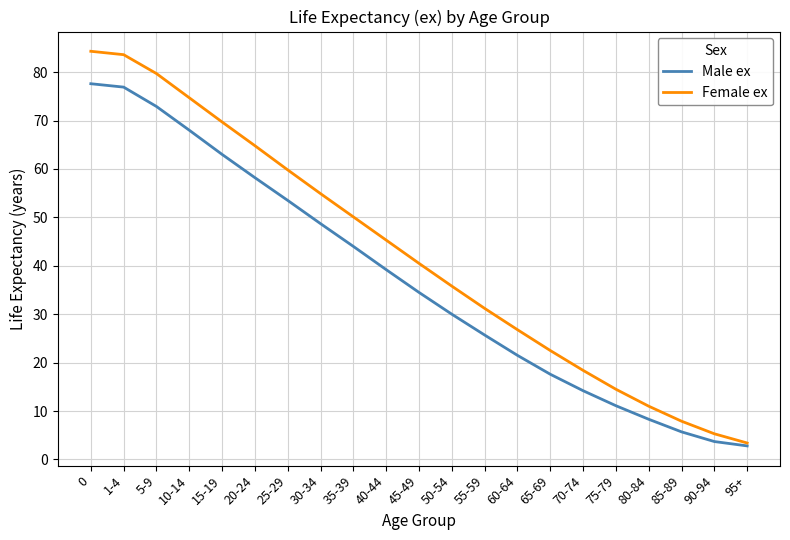

What position from the left is 20-24?

6